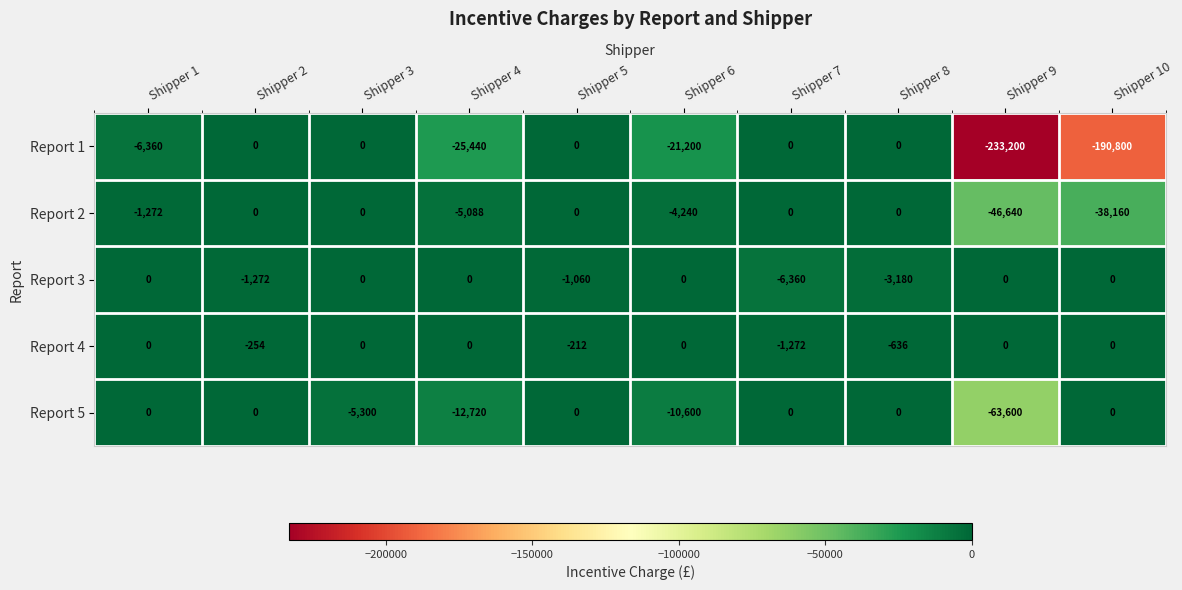

Which series has the largest total across all categories?

Report 4